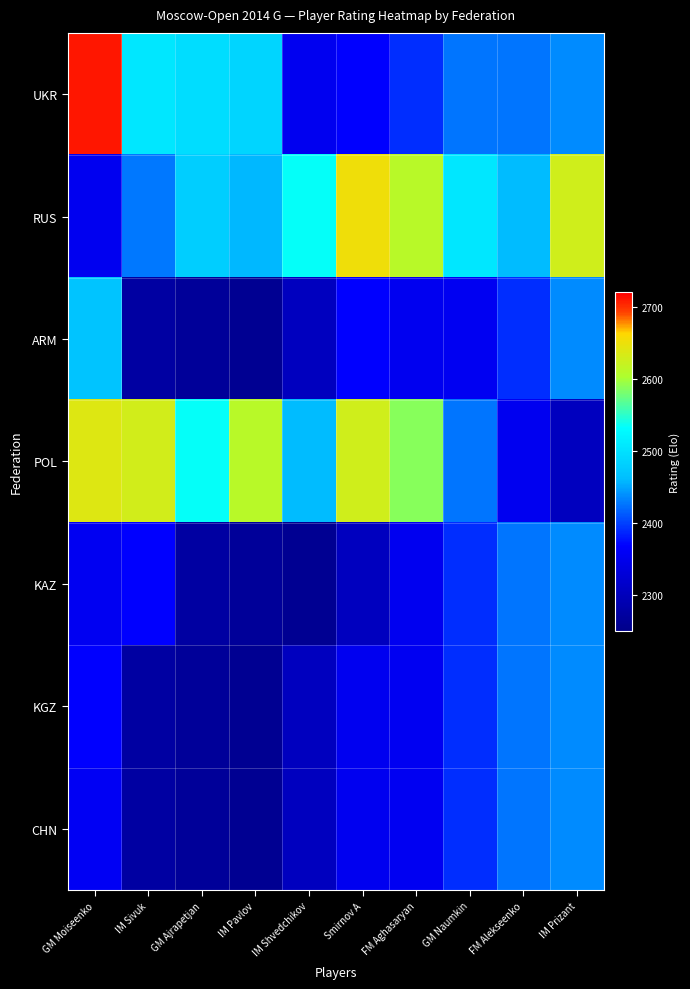

Reading left to right, list all the values displayed in this chart.

UKR: GM Moiseenko=2710	IM Sivuk=2507	GM Ajrapetjan=2495	IM Pavlov=2485	IM Shvedchikov=2353	Smirnov A=2368	FM Aghasaryan=2390	GM Naumkin=2426	FM Alekseenko=2426	IM Prizant=2436
RUS: GM Moiseenko=2353	IM Sivuk=2428	GM Ajrapetjan=2478	IM Pavlov=2459	IM Shvedchikov=2534	Smirnov A=2651	FM Aghasaryan=2611	GM Naumkin=2507	FM Alekseenko=2460	IM Prizant=2628
ARM: GM Moiseenko=2467	IM Sivuk=2275	GM Ajrapetjan=2266	IM Pavlov=2259	IM Shvedchikov=2305	Smirnov A=2369	FM Aghasaryan=2354	GM Naumkin=2355	FM Alekseenko=2390	IM Prizant=2436
POL: GM Moiseenko=2638	IM Sivuk=2630	GM Ajrapetjan=2534	IM Pavlov=2611	IM Shvedchikov=2460	Smirnov A=2628	FM Aghasaryan=2586	GM Naumkin=2426	FM Alekseenko=2354	IM Prizant=2305
KAZ: GM Moiseenko=2355	IM Sivuk=2368	GM Ajrapetjan=2275	IM Pavlov=2266	IM Shvedchikov=2259	Smirnov A=2305	FM Aghasaryan=2354	GM Naumkin=2390	FM Alekseenko=2426	IM Prizant=2436
KGZ: GM Moiseenko=2368	IM Sivuk=2275	GM Ajrapetjan=2266	IM Pavlov=2259	IM Shvedchikov=2305	Smirnov A=2354	FM Aghasaryan=2355	GM Naumkin=2390	FM Alekseenko=2426	IM Prizant=2436
CHN: GM Moiseenko=2357	IM Sivuk=2275	GM Ajrapetjan=2266	IM Pavlov=2259	IM Shvedchikov=2305	Smirnov A=2354	FM Aghasaryan=2355	GM Naumkin=2390	FM Alekseenko=2426	IM Prizant=2436